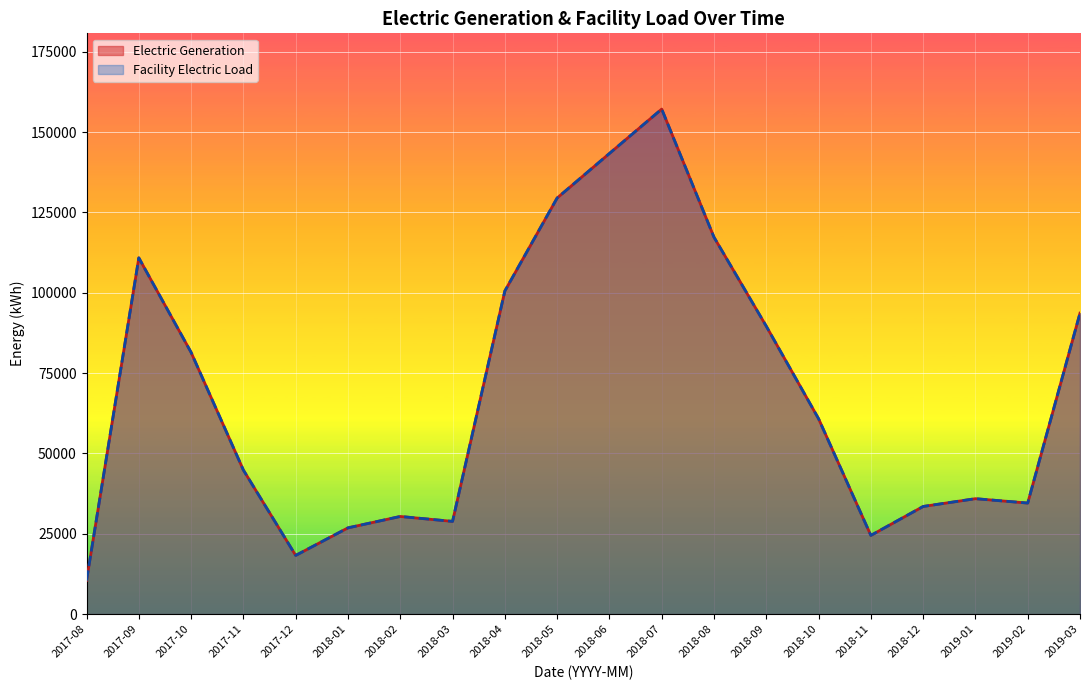

How many lines are shown in the chart?

2